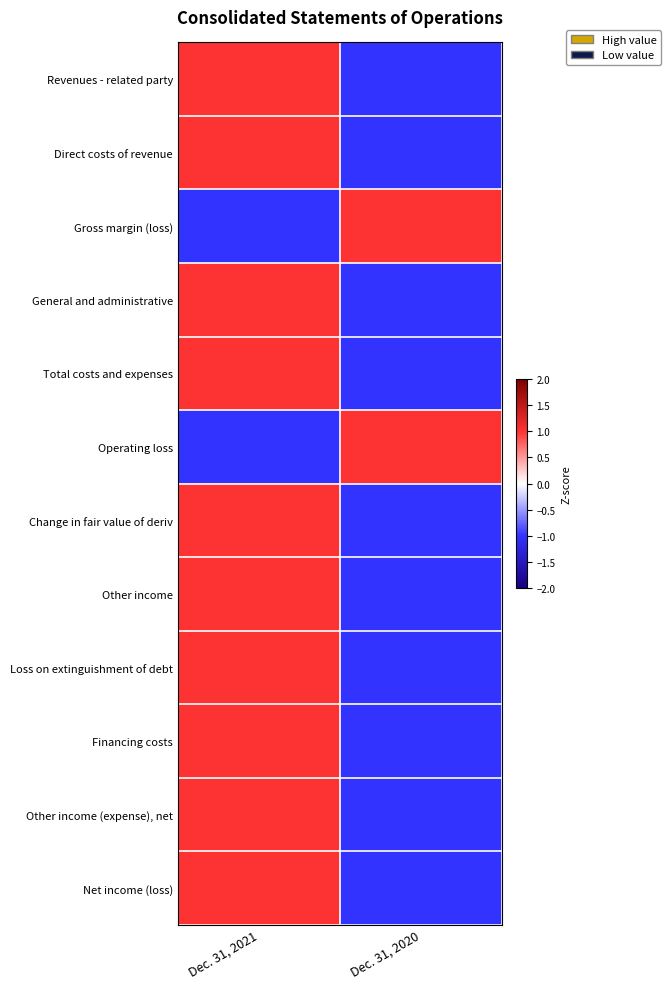

How many categories are shown in the chart?

2